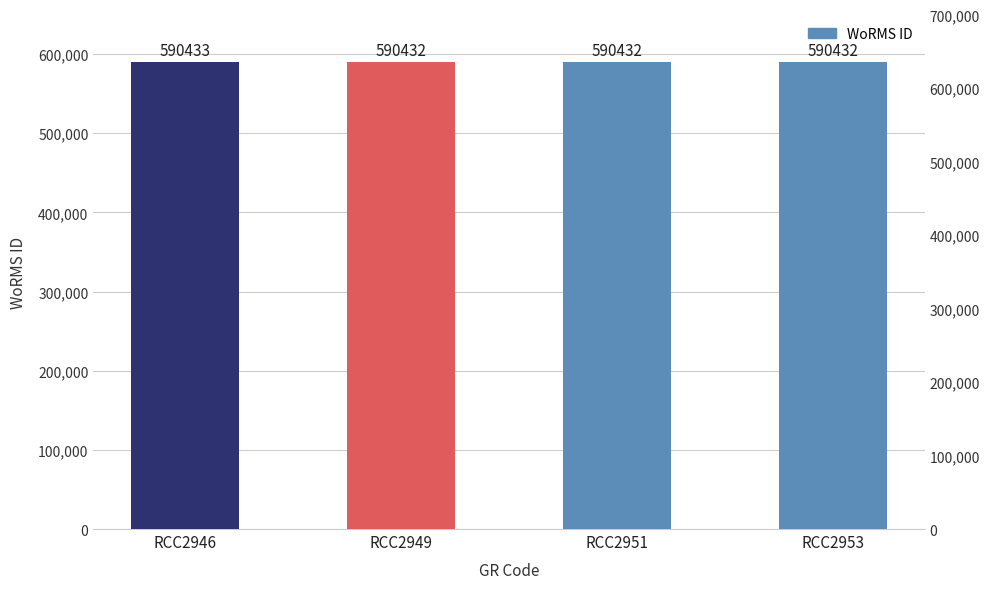

What is the difference between the maximum and minimum values?

1